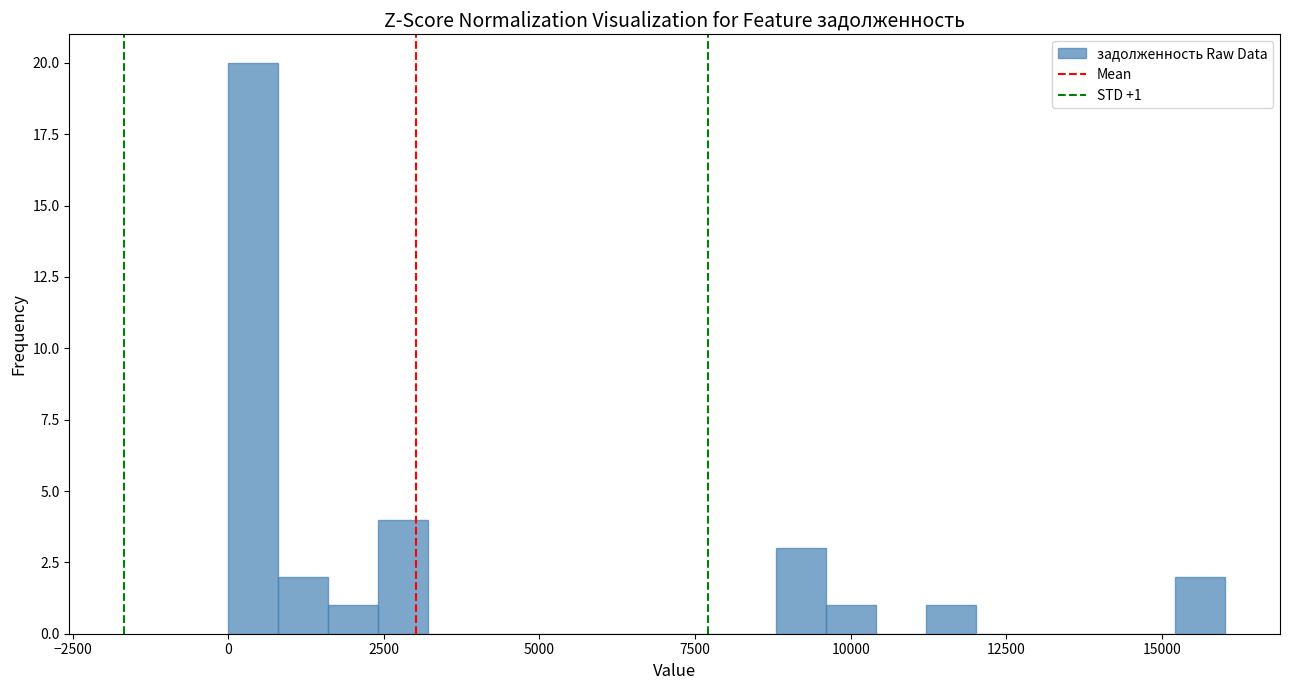

Read against the x-axis, roughly where is the centre of the tallest bar?

500